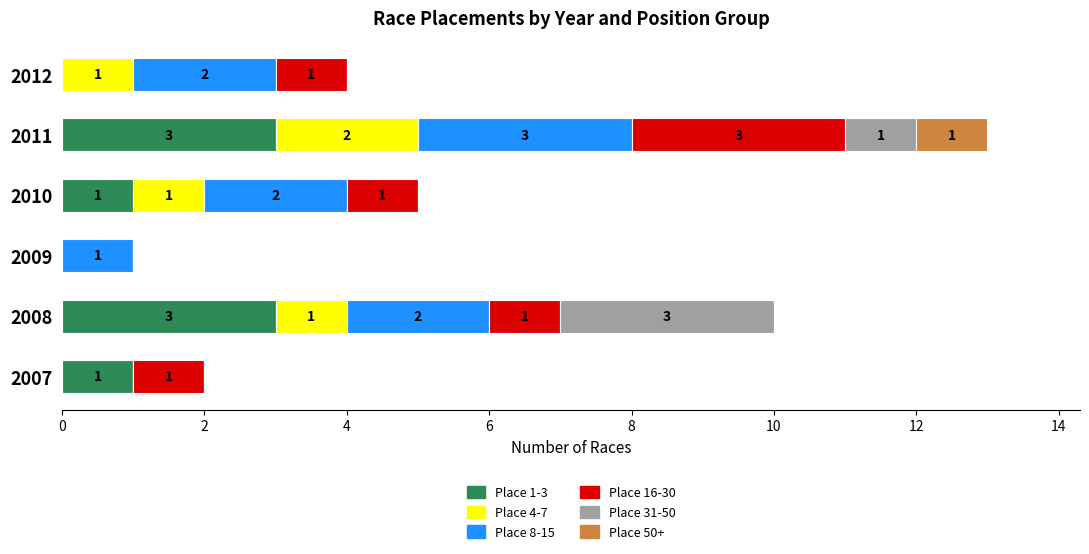

At which category is the sum across all series the highest?

2011